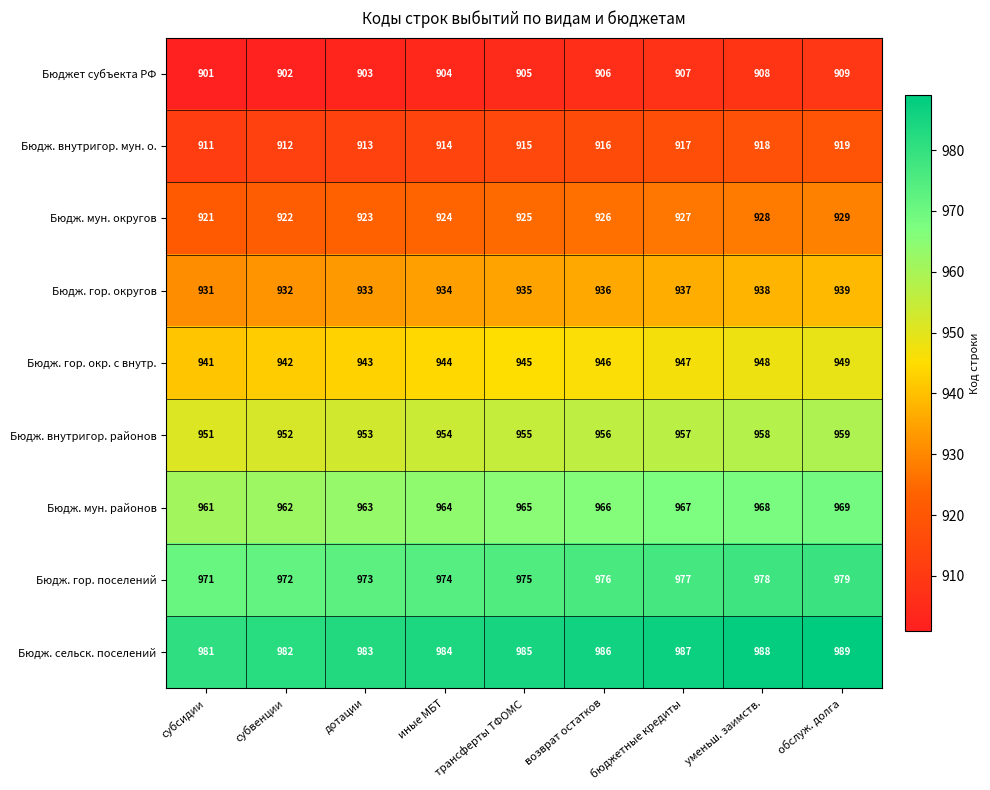

What is the approximate value of Бюджет субъекта РФ at субсидии?

901